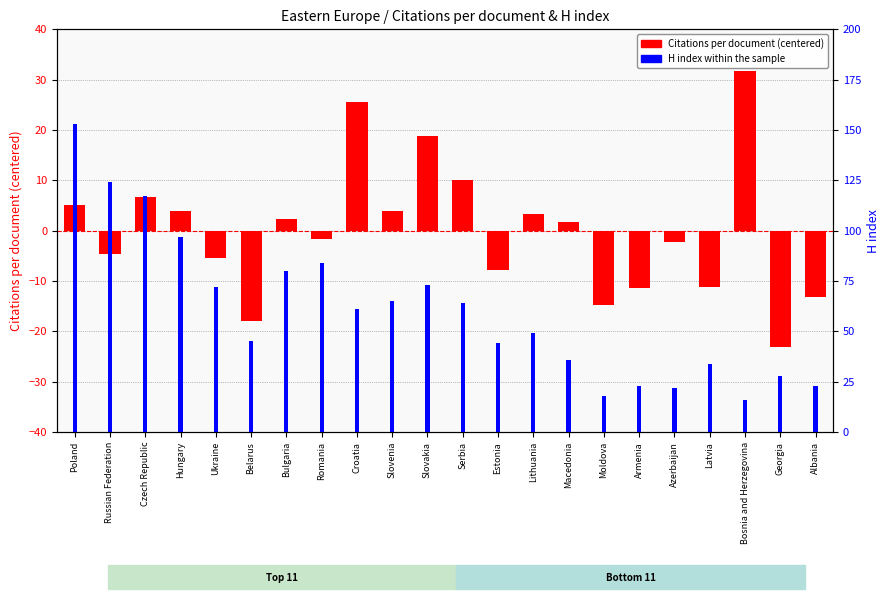

Does the chart contain stacked bars?

No